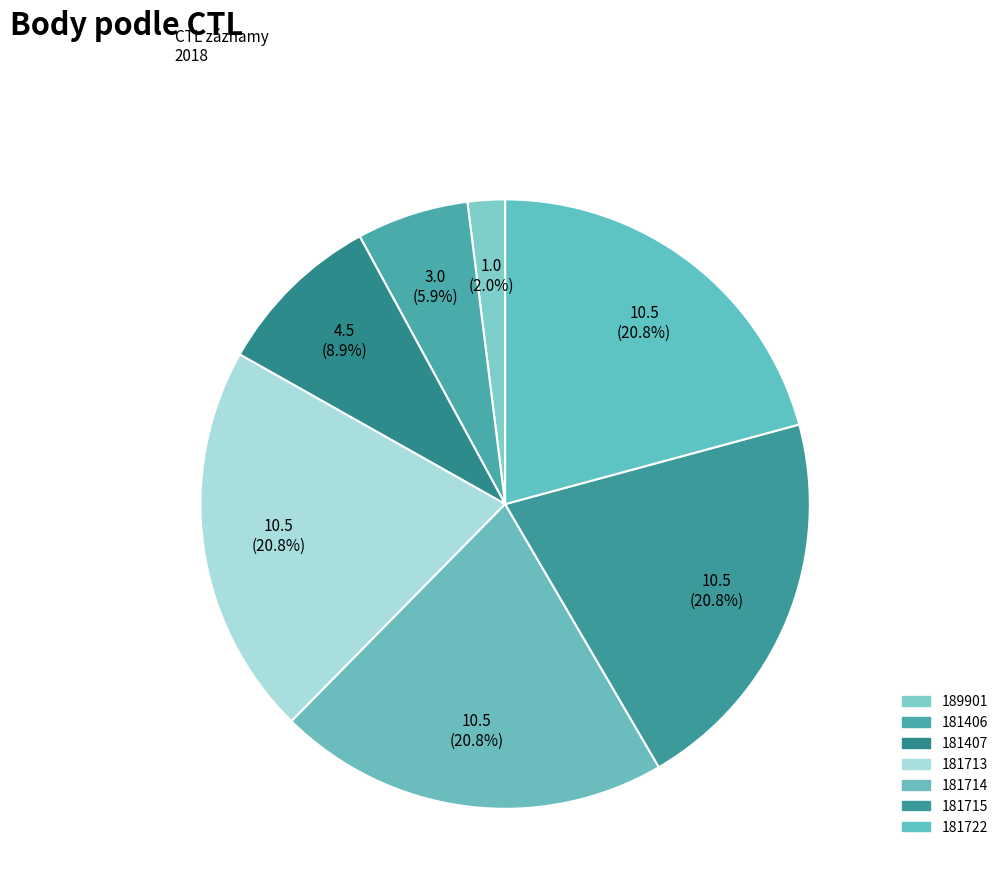

Does 181406 account for over 50% of the chart?

No